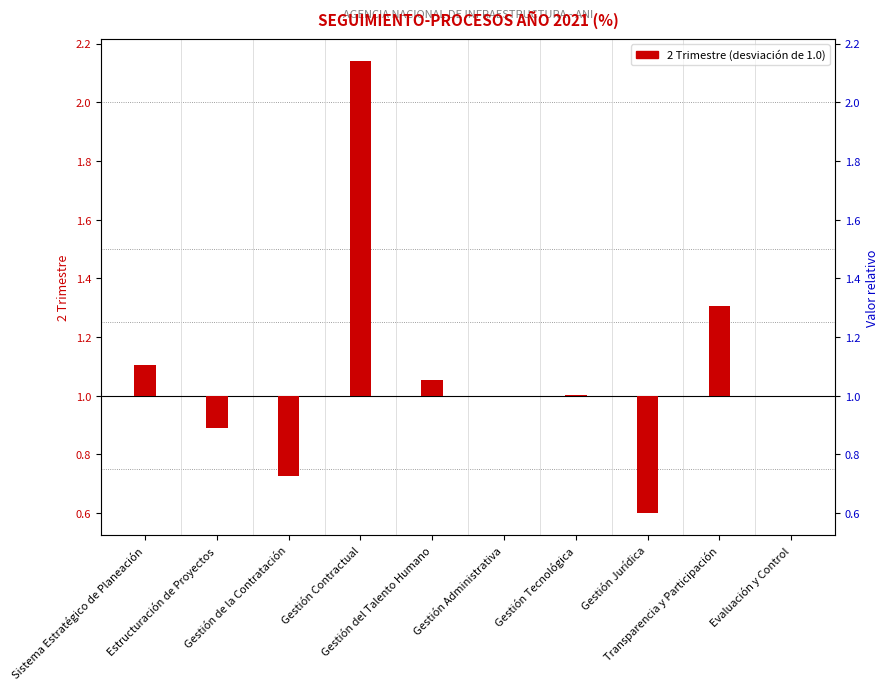

Is it true that the value at Gestión Administrativa is 0.0?

True